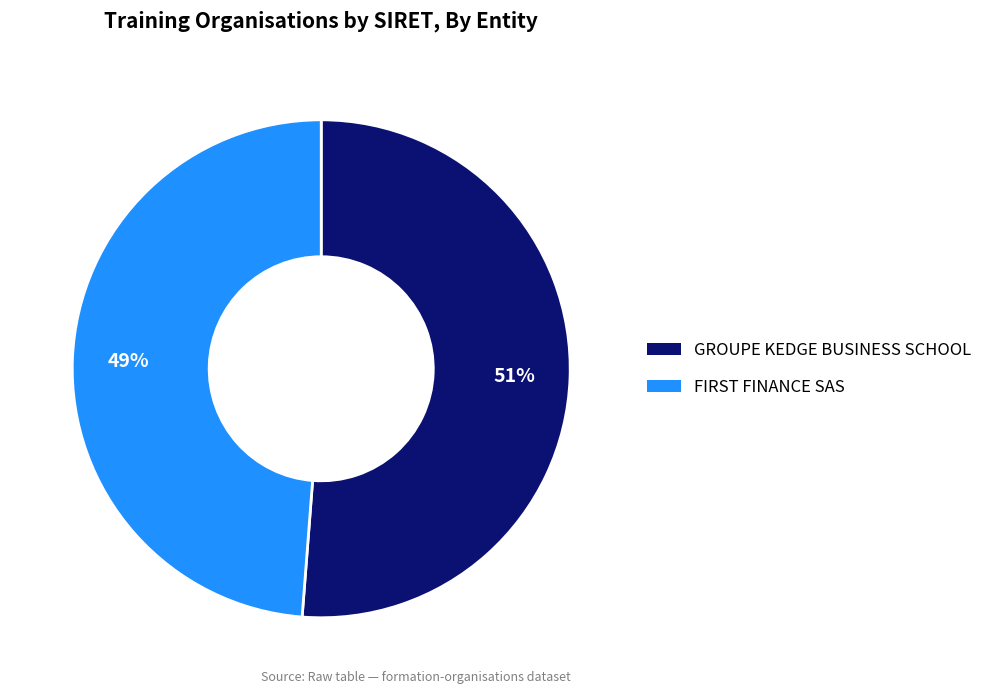

Which category has the smallest portion of the pie?

FIRST FINANCE SAS